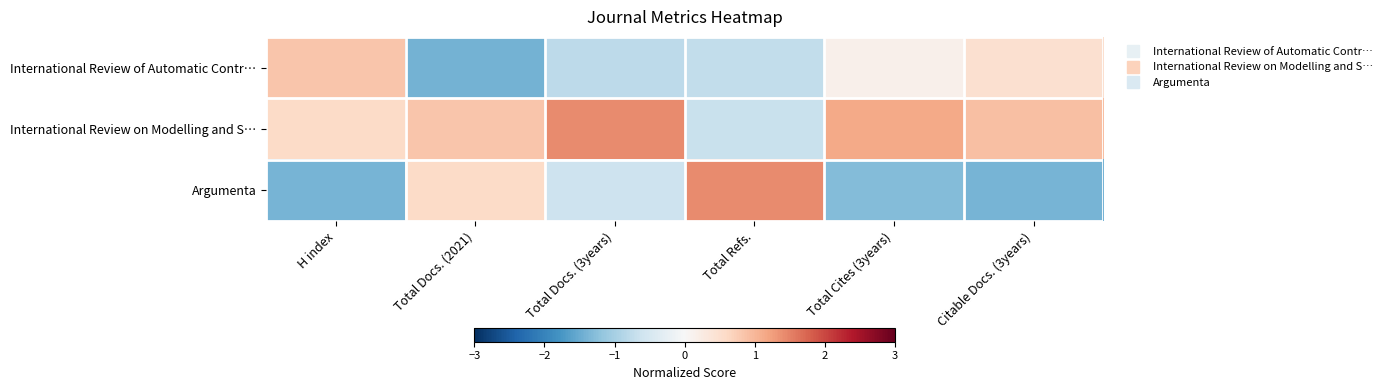

List the series in order of their overall mean, lowest first.

Argumenta, International Review of Automatic Contr…, International Review on Modelling and S…